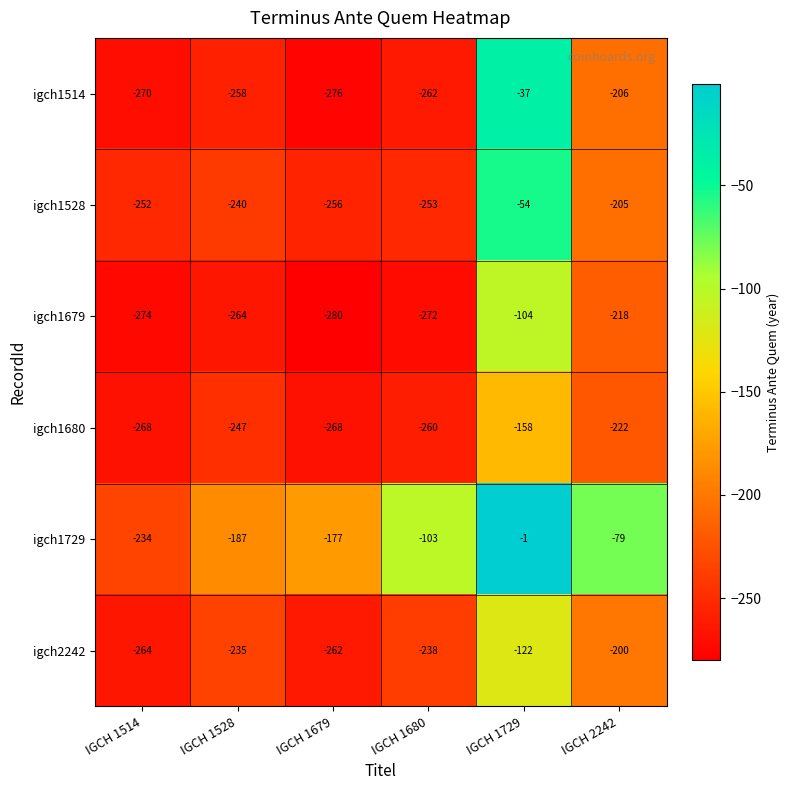

Which series has the largest total across all categories?

igch1729